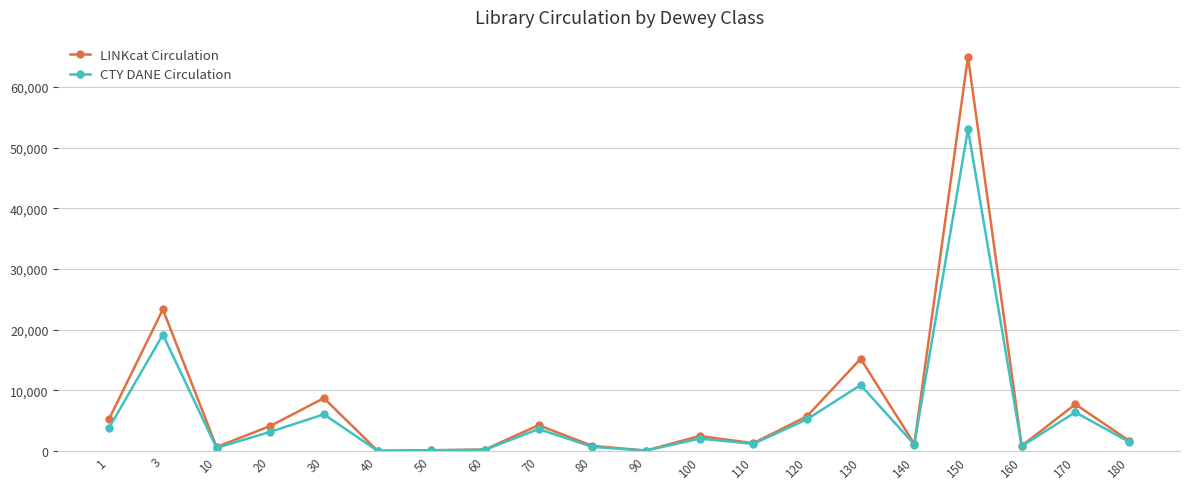

What is the sum of the CTY DANE Circulation values at 1 and 100?

5880